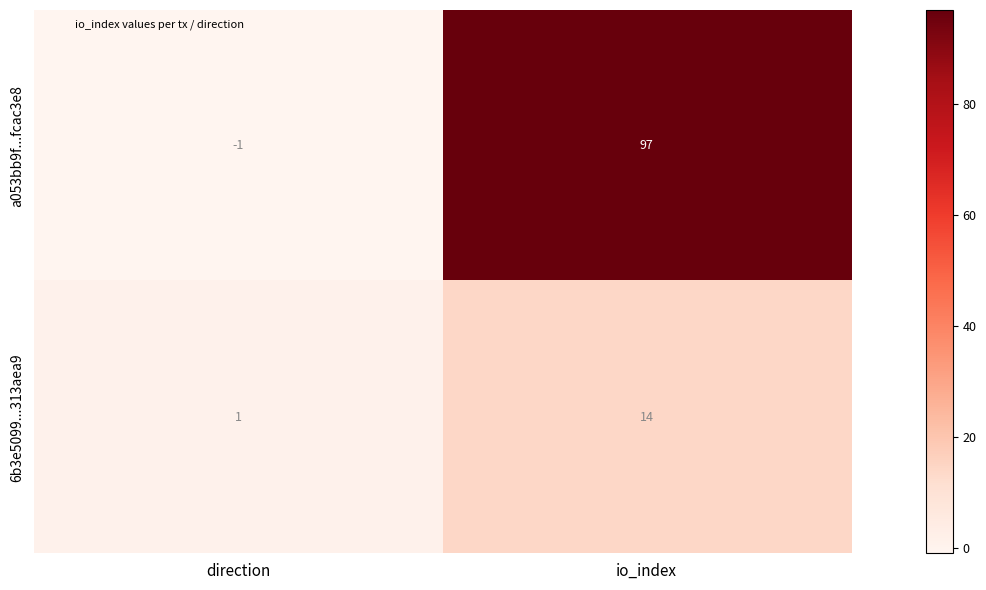

What is the average value of the a053bb9f...fcac3e8 series?

48